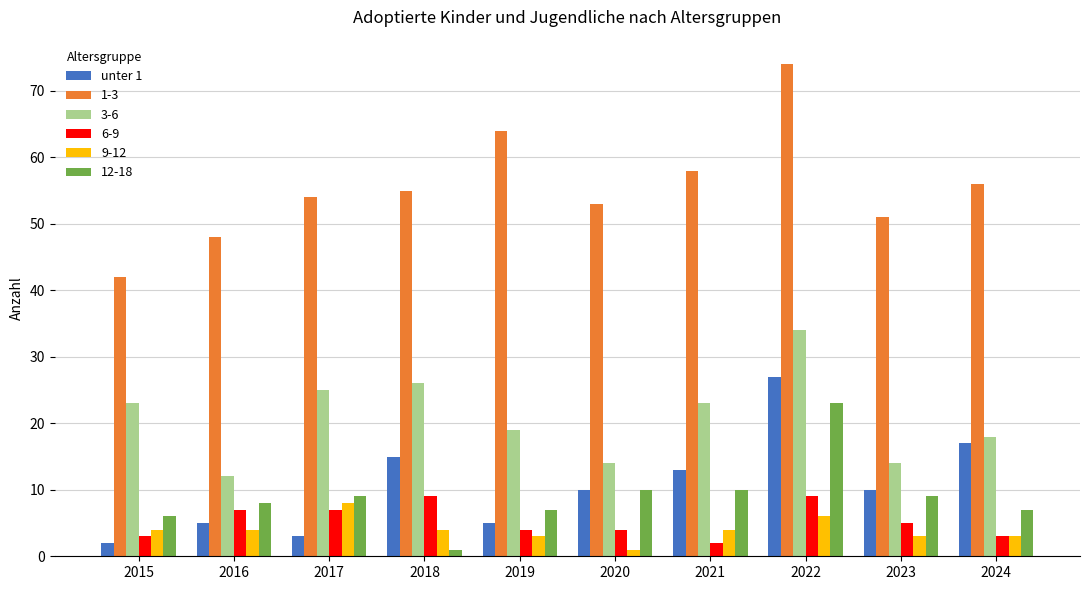

What is the greatest value displayed?

74